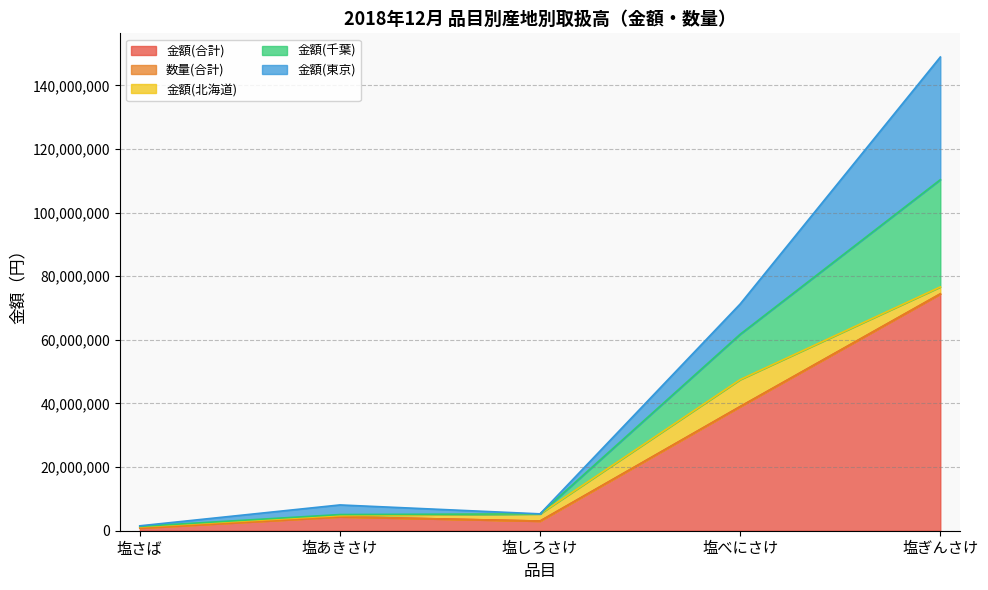

At which category is the sum across all series the highest?

塩ぎんさけ